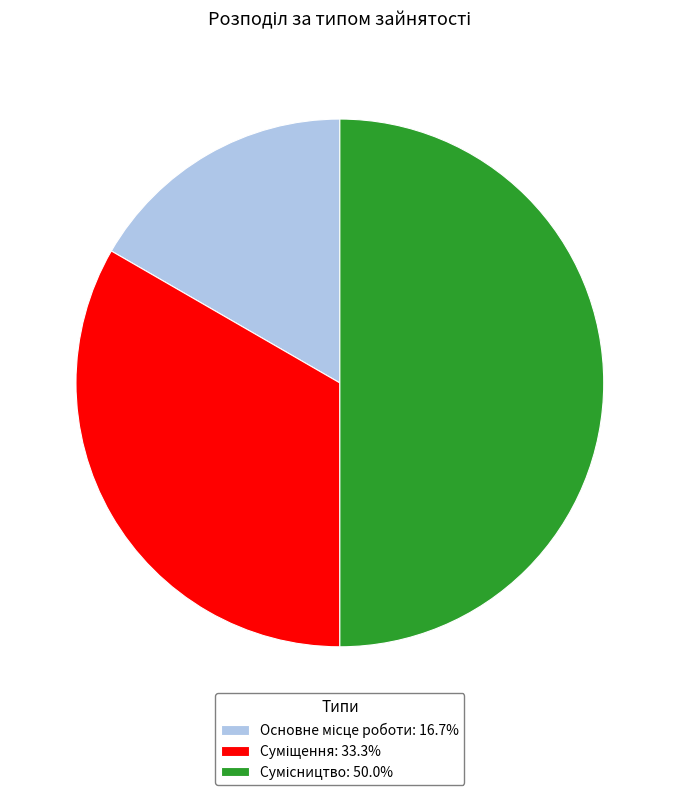

How many slices are in this pie chart?

3